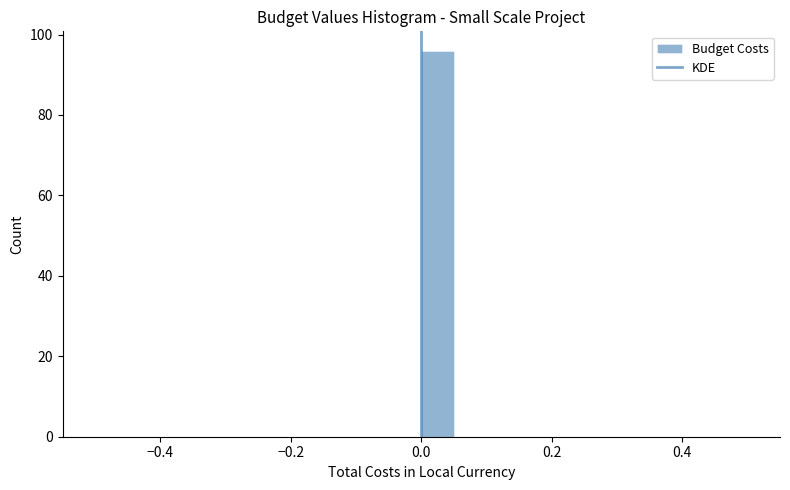

Around what value on the x-axis is the tallest bar? Give the approximate position of its centre, as read against the axis.

0.02